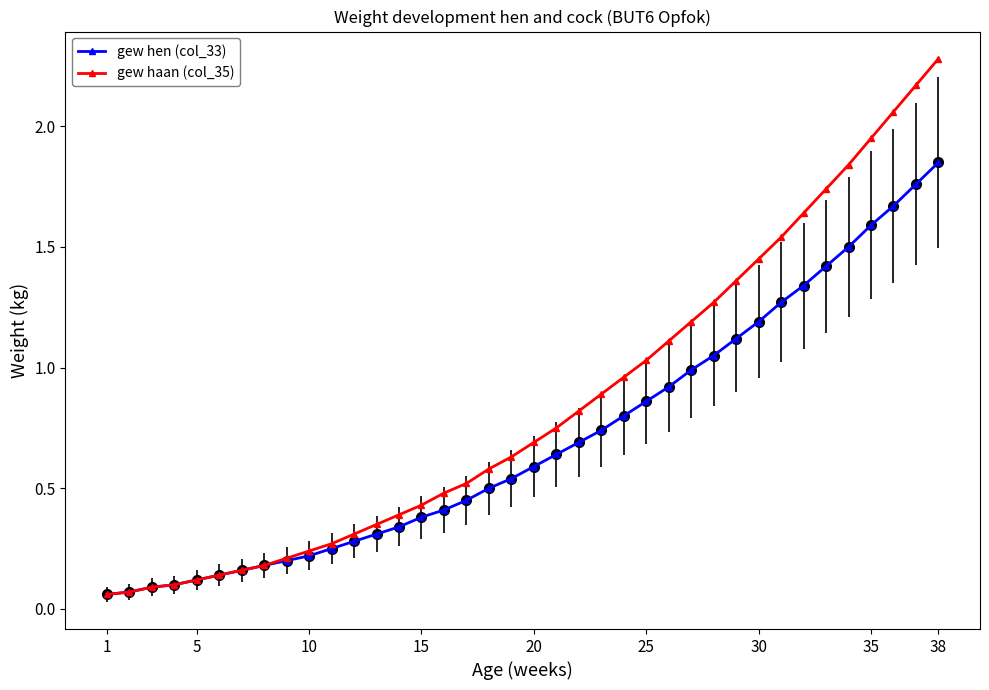

Rank the series by their maximum value, from highest to lowest.

gew haan (col_35), gew hen (col_33)